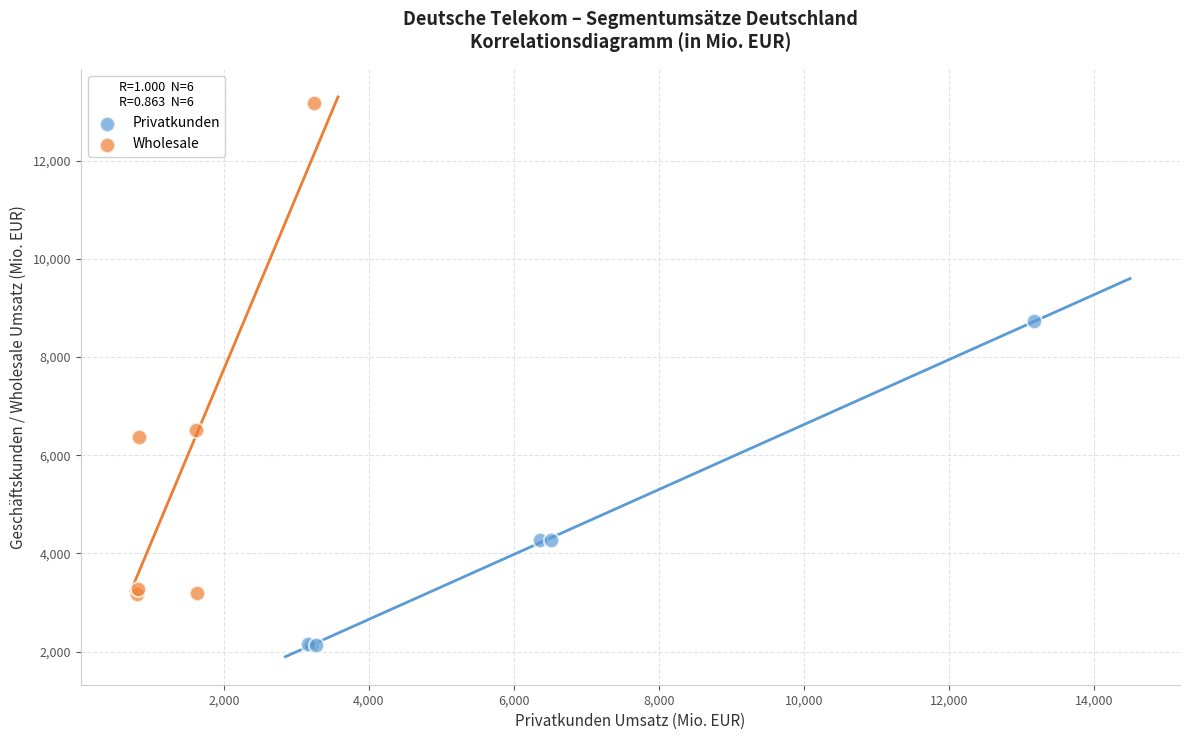

Which series has the widest spread of Y values?

Wholesale